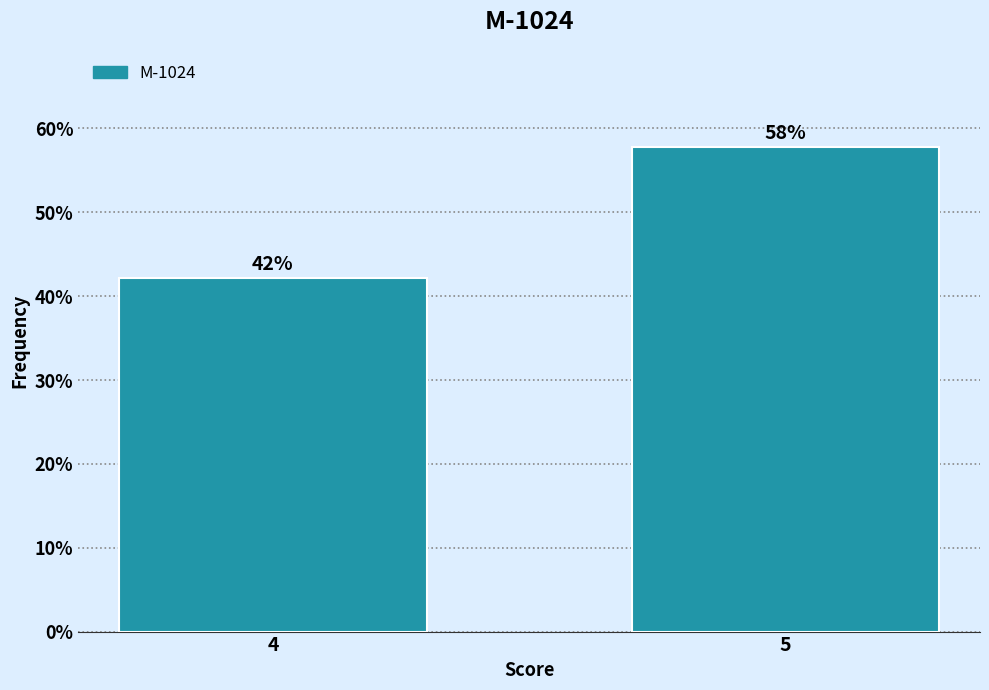

Rank the categories by value from highest to lowest.

5, 4